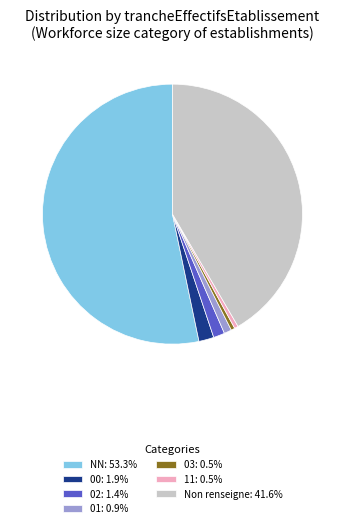

What is the ratio of the value at 11: 0.5% to the value at 01: 0.9%?

0.5